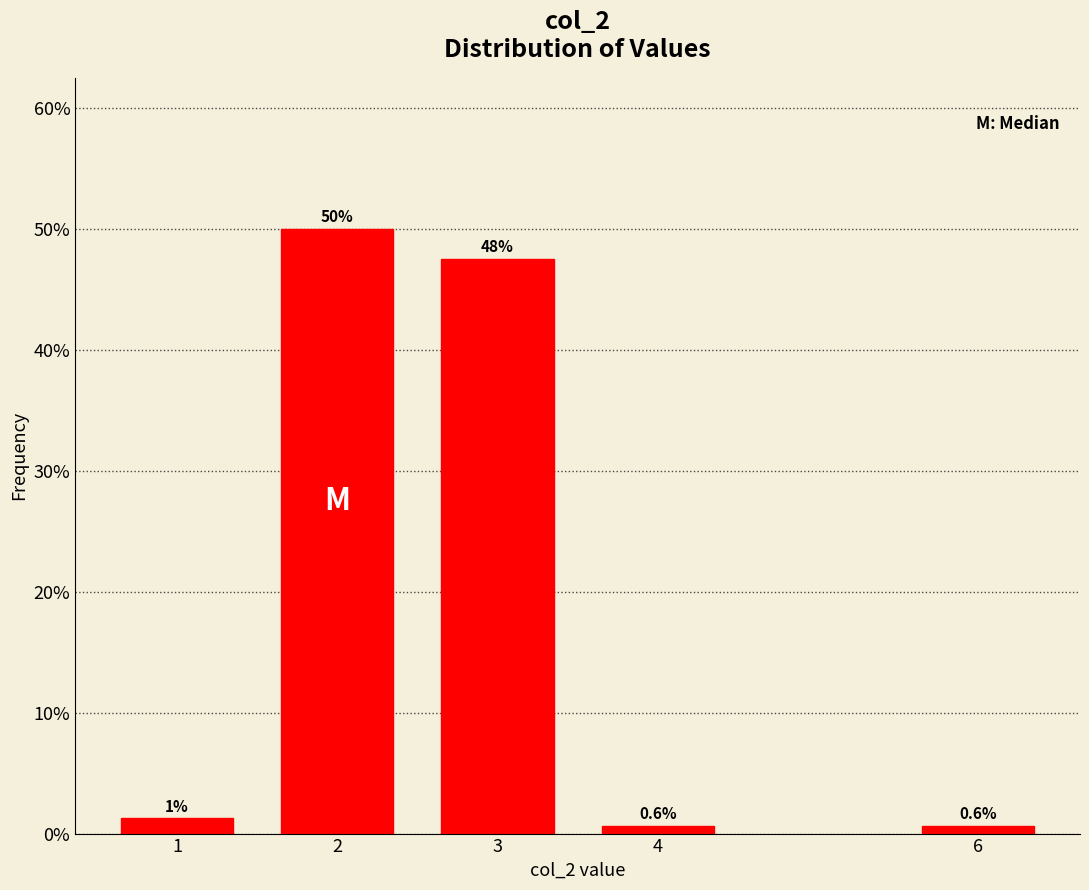

What is the minimum value shown in the chart?

0.6